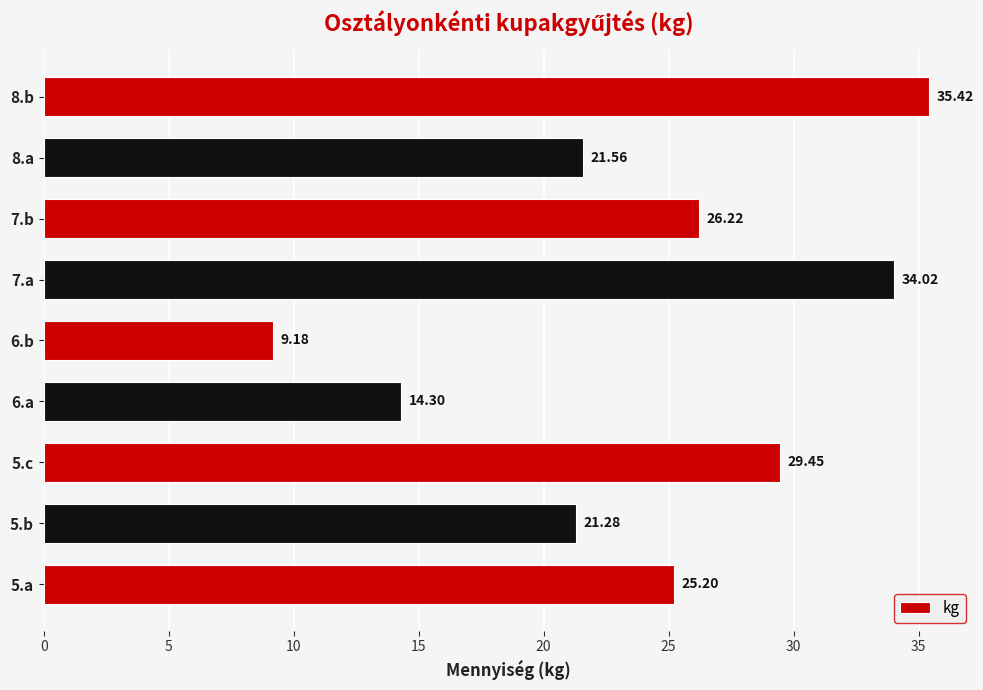

Rank the categories by value from highest to lowest.

8.b, 7.a, 5.c, 7.b, 5.a, 8.a, 5.b, 6.a, 6.b